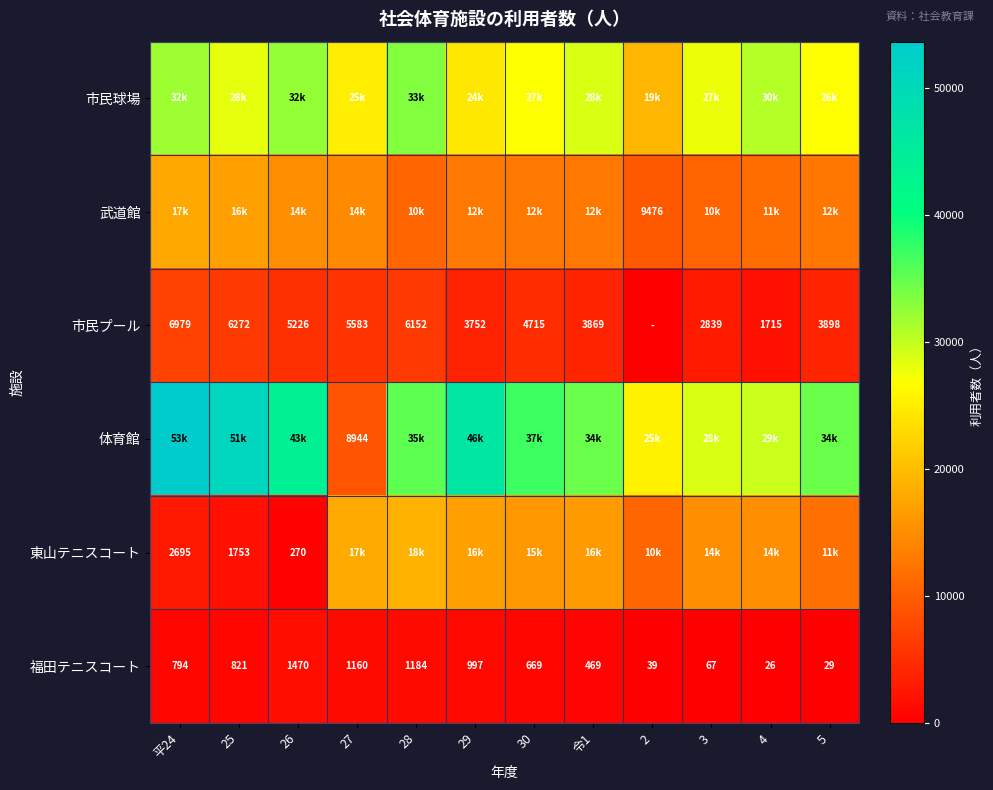

What is the difference between the second highest and second lowest values in the 福田テニスコート series?

1155